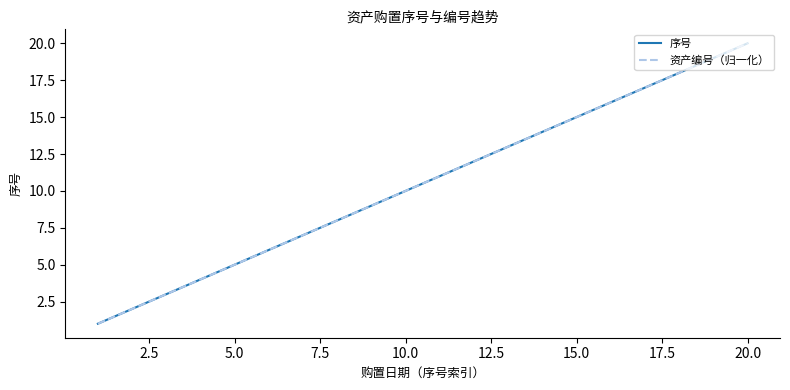

What is the average value of the 序号 series?

10